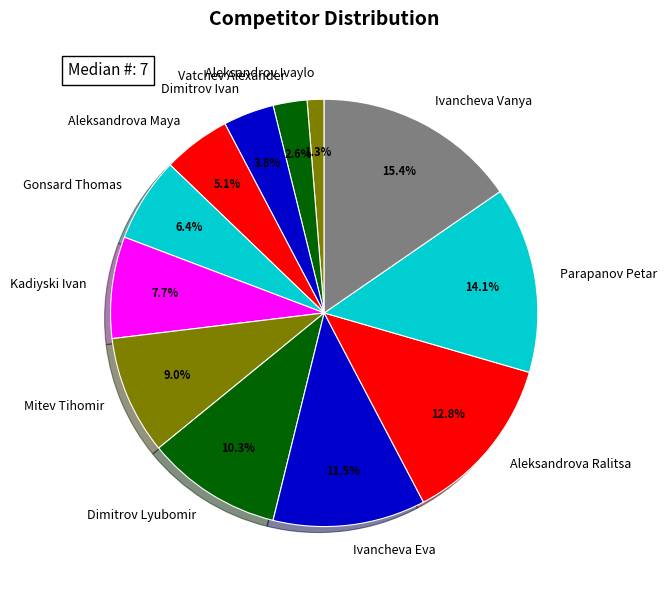

How many slices are in this pie chart?

12